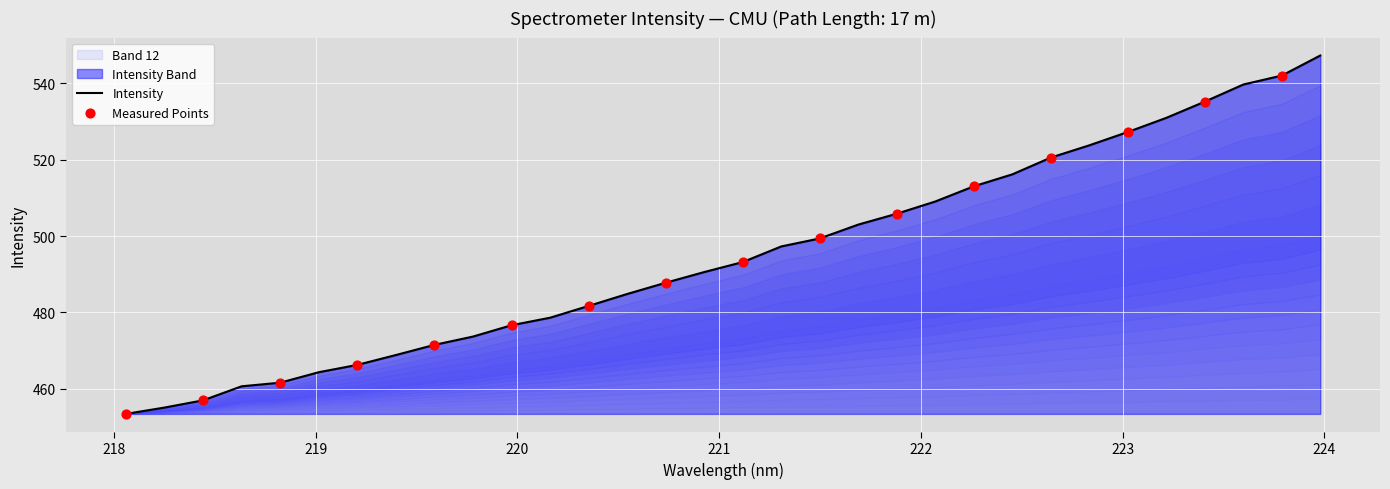

Between 223.408 and 222.8355, which is larger?

223.408